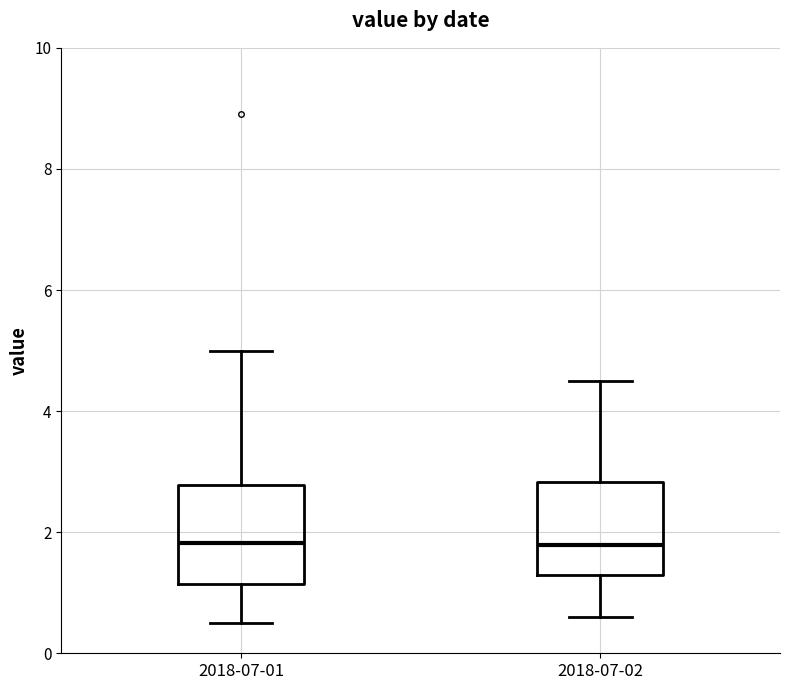

Reading left to right, transcribe this box plot: for each box, give where its median line is, the range the box spans, and where its two whiskers end, as read against the y-axis. The values are not printed on the chart, so give them approximately, as read against the axis.

2018-07-01: median 1.8, box 1.2 to 2.8, whiskers 0.6 to 5.0
2018-07-02: median 1.8, box 1.2 to 2.8, whiskers 0.6 to 4.6